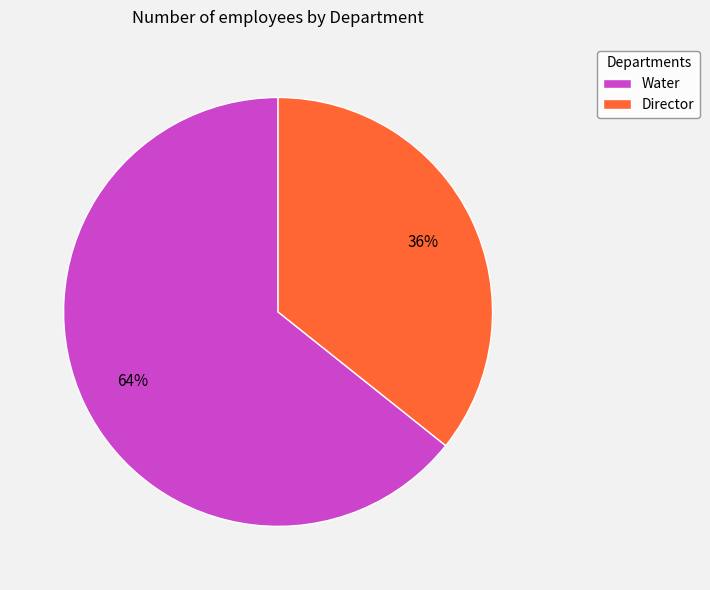

To the nearest percent, what is the combined percentage of Water and Director?

100%